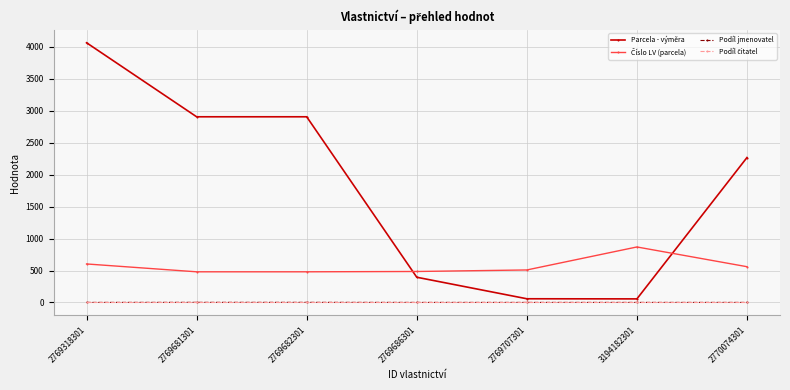

At which category does the chart reach its peak across all series?

2769318301